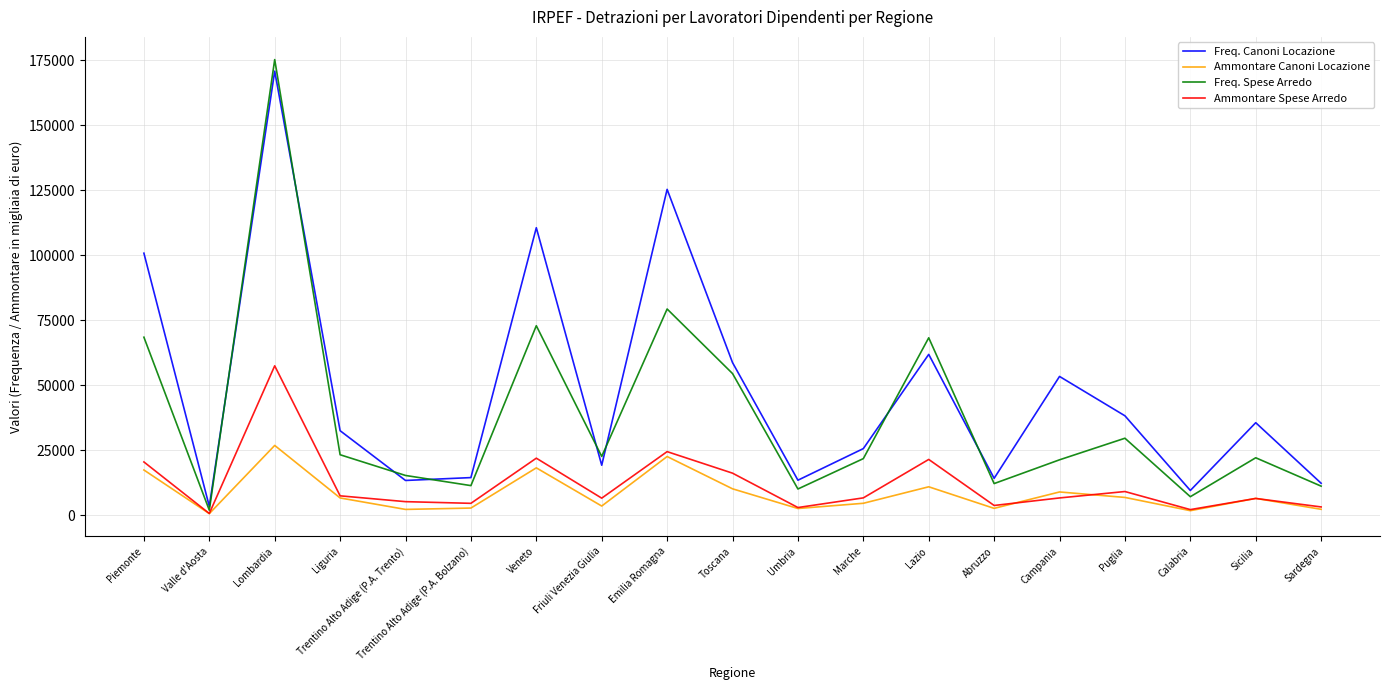

Between Valle d'Aosta and Veneto, which series saw the biggest shift?

Freq. Canoni Locazione